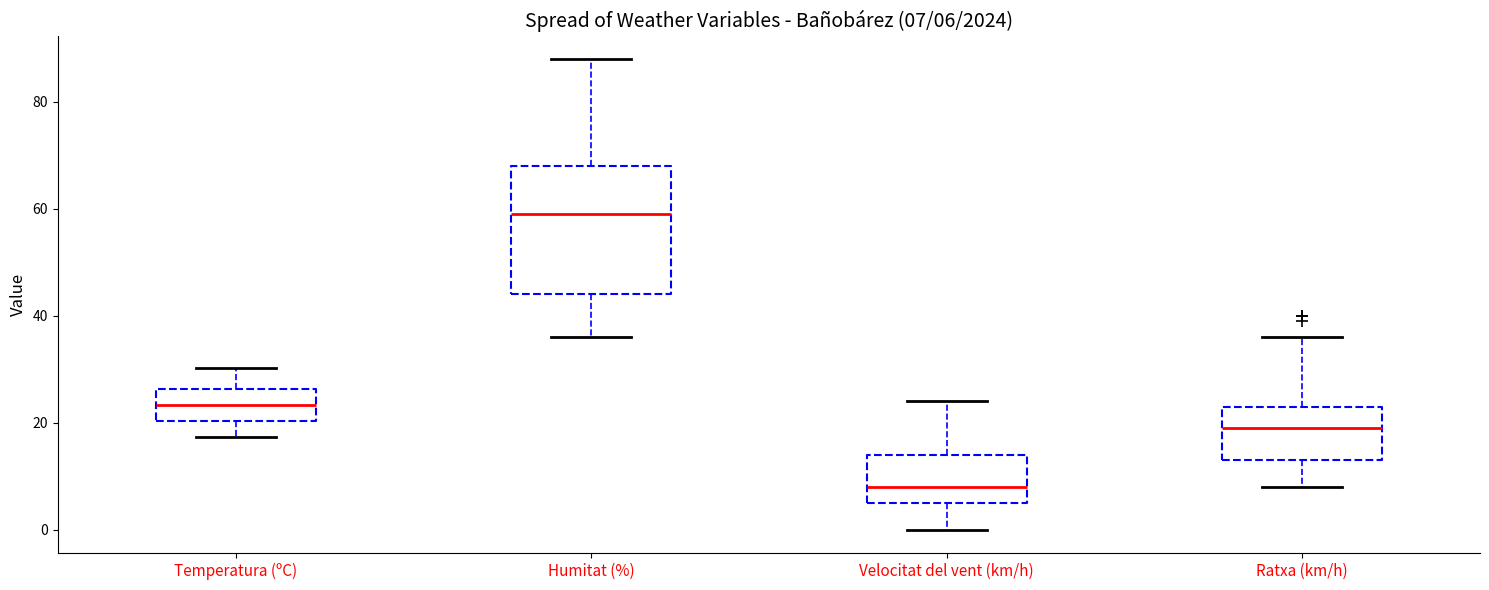

Which box has the highest median line?

Humitat (%)